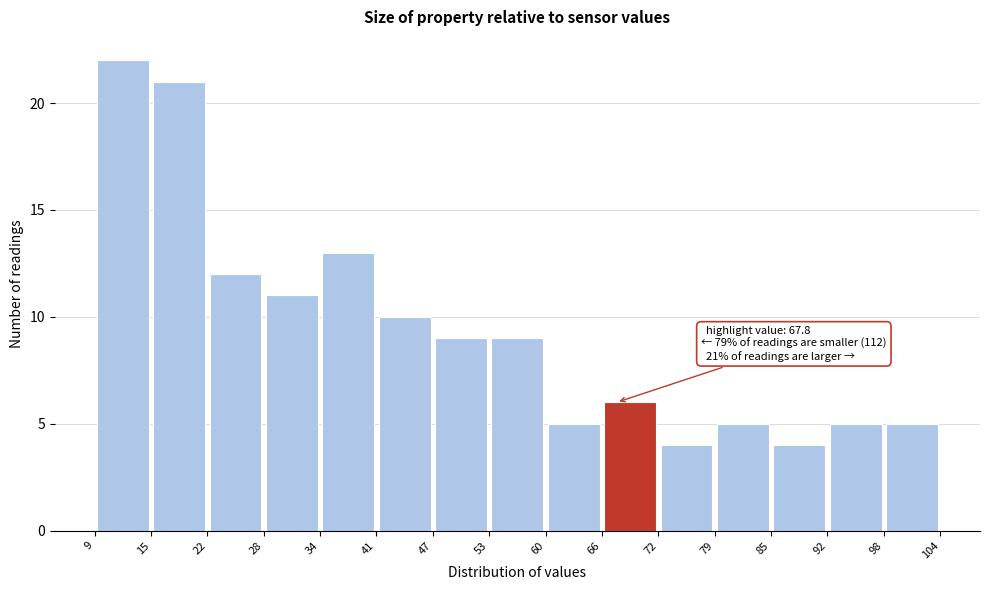

Which range on the x-axis has the tallest bar?

9 to 15